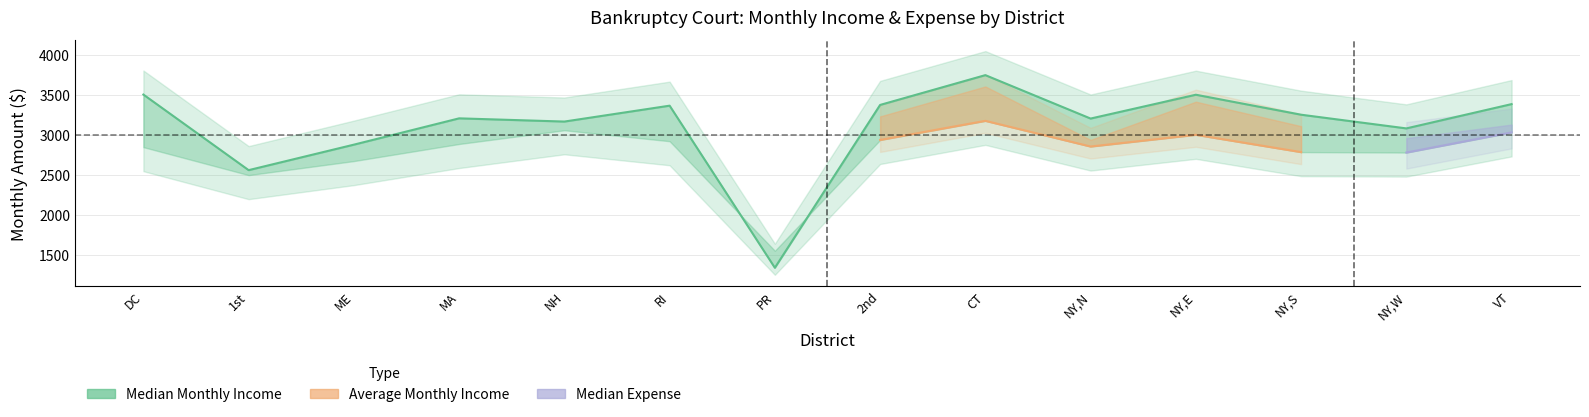

How many interior local valleys does the Median Monthly Income series have?

5